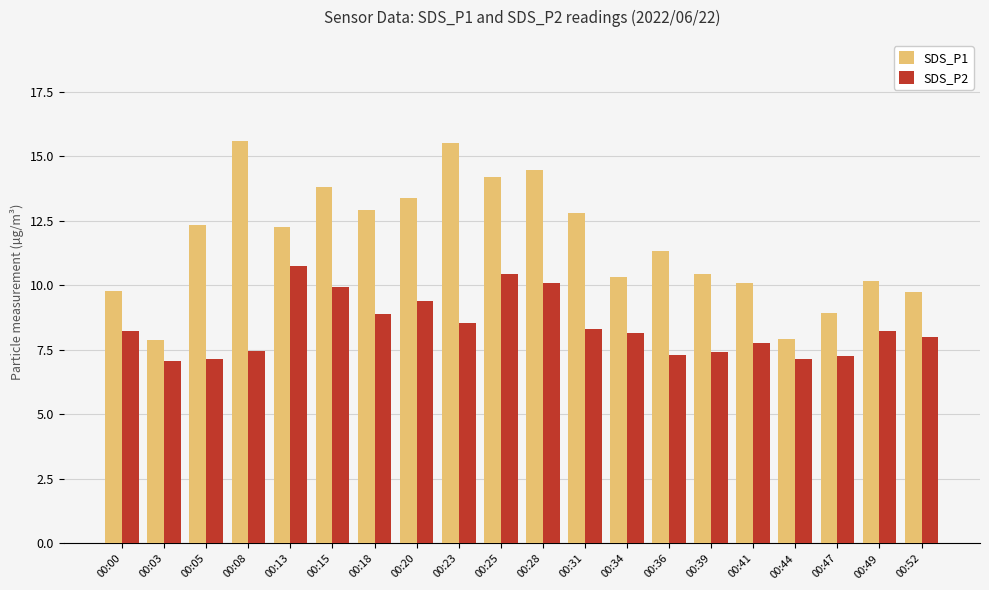

Which series has the largest range (max minus min)?

SDS_P1